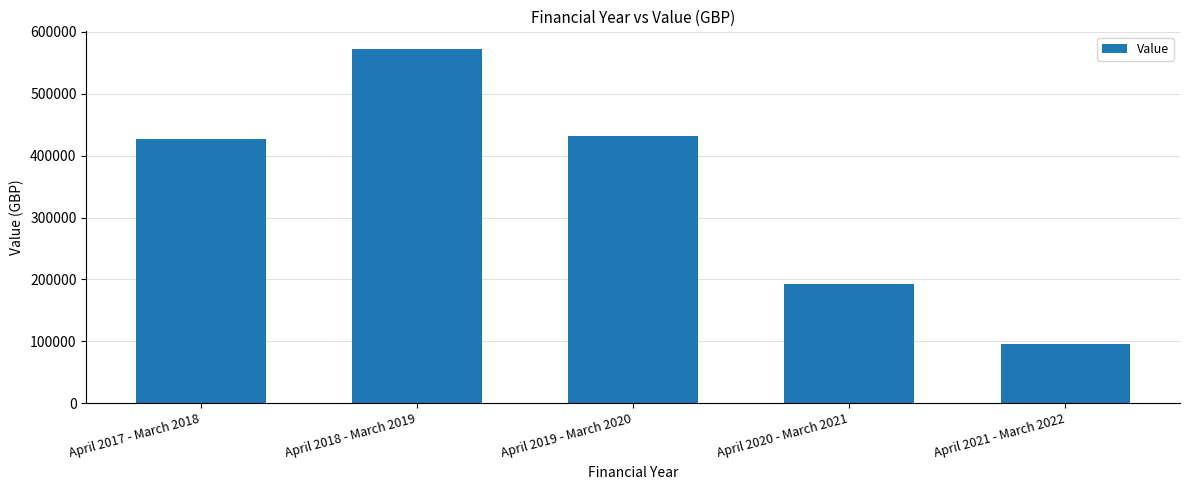

At which label is the value closest to 334144?

April 2017 - March 2018